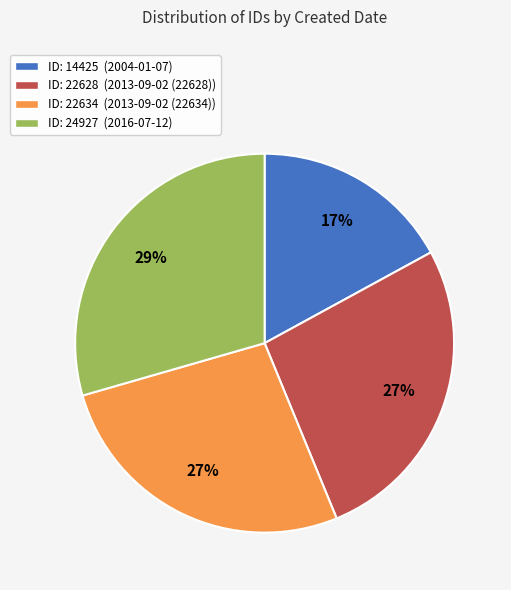

Is it true that ID: 14425 (2004-01-07) is 17% of the pie?

True